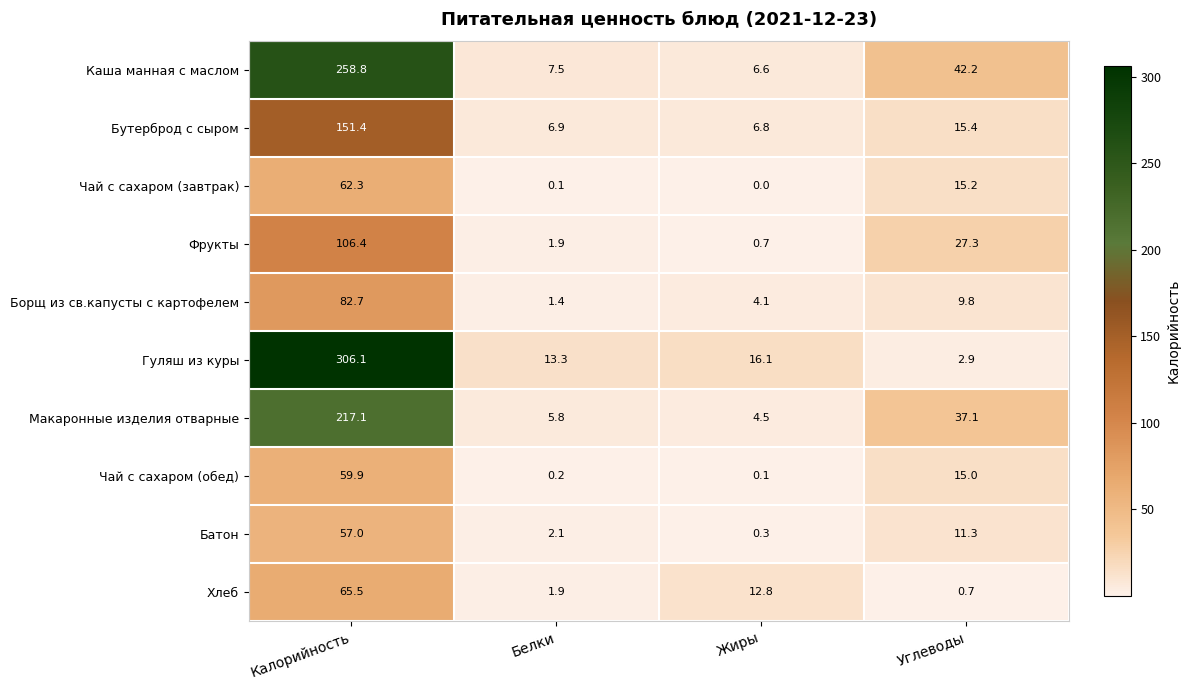

Which series changed the most between Калорийность and Белки?

Гуляш из куры